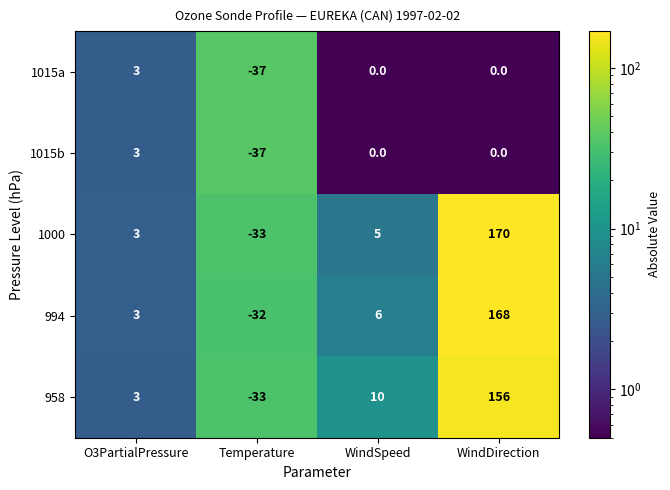

How many positive values does the 958 series have?

3